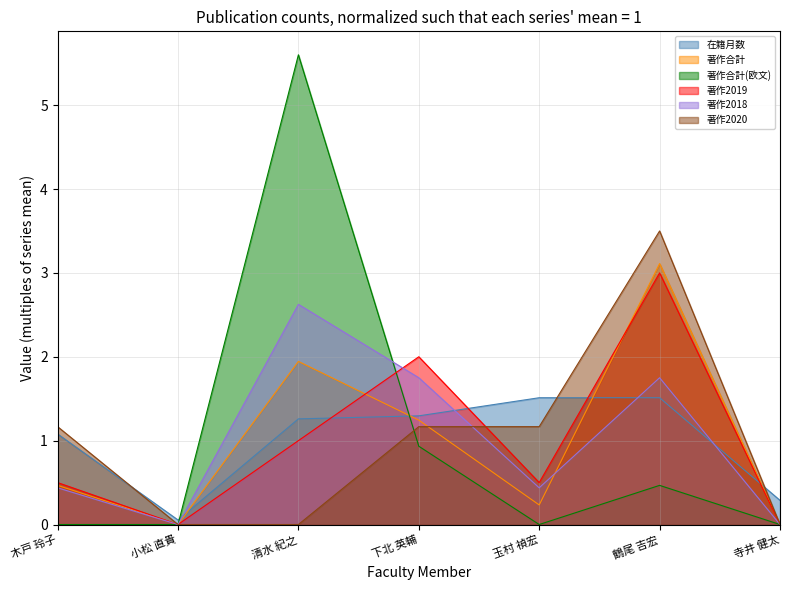

What is the value of the 著作2019 point at the 1st from the left?

0.5